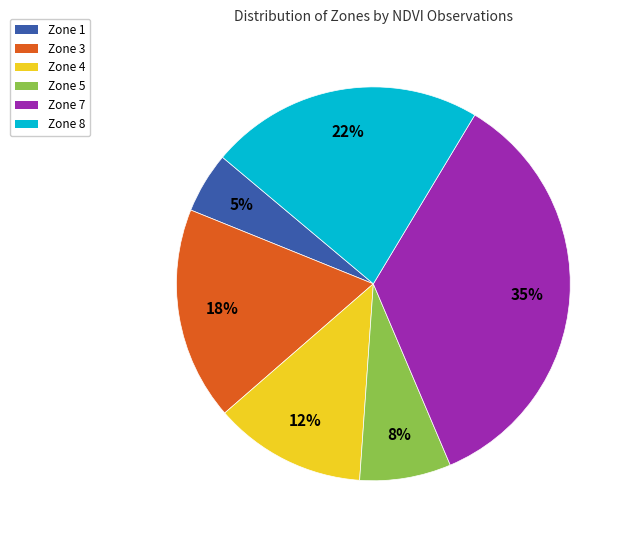

Approximately how many times larger is the value at Zone 3 compared to Zone 8?

0.8